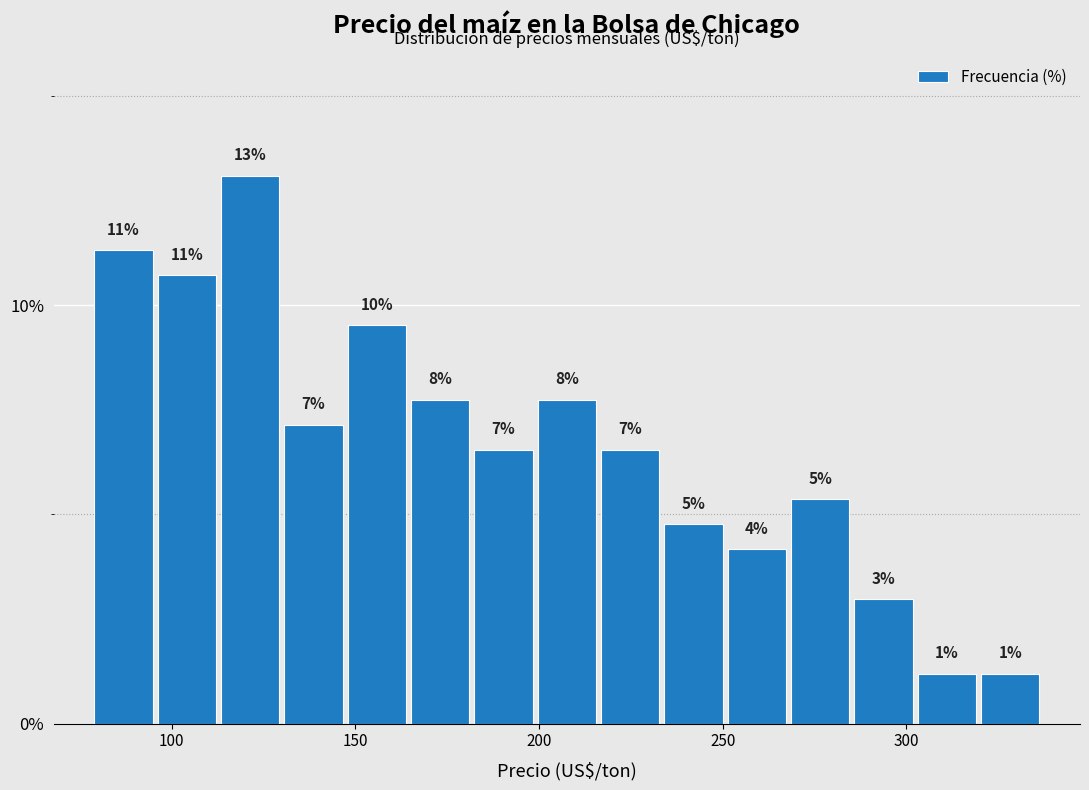

Read against the x-axis, roughly where is the centre of the tallest bar?

120